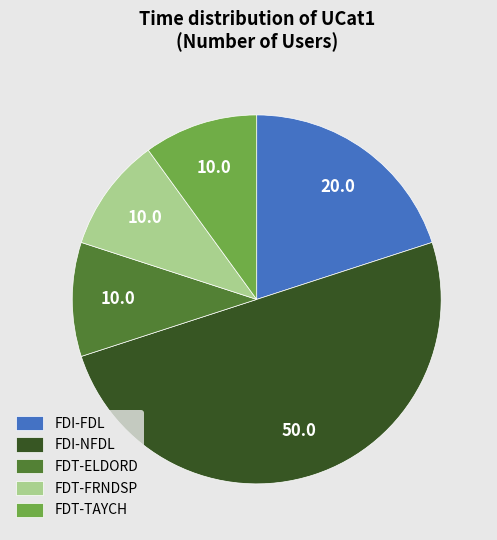

What is the ratio of the value at FDT-ELDORD to the value at FDI-NFDL?

0.2